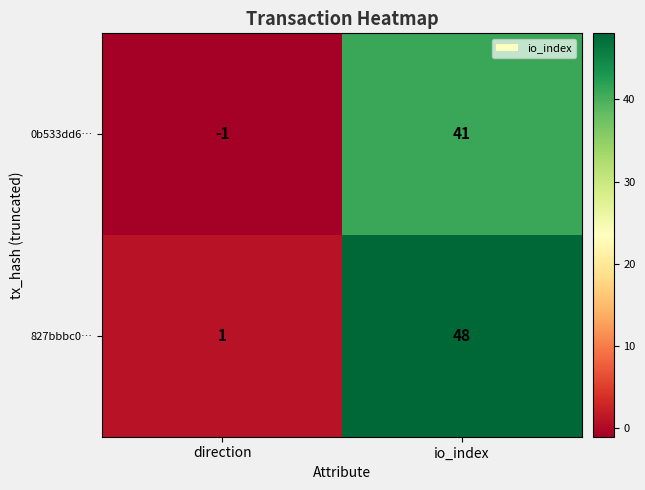

What is the spread (max minus min) of values at io_index?

7